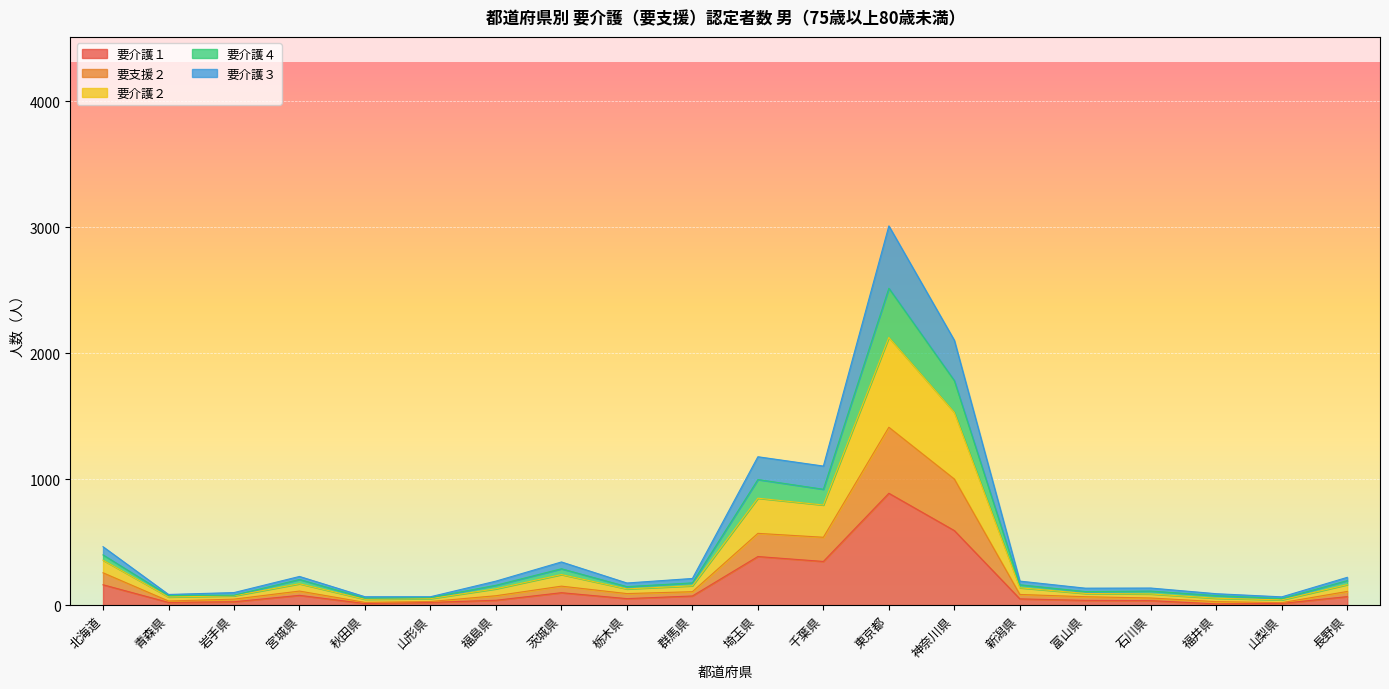

At which category is the sum across all series the highest?

東京都